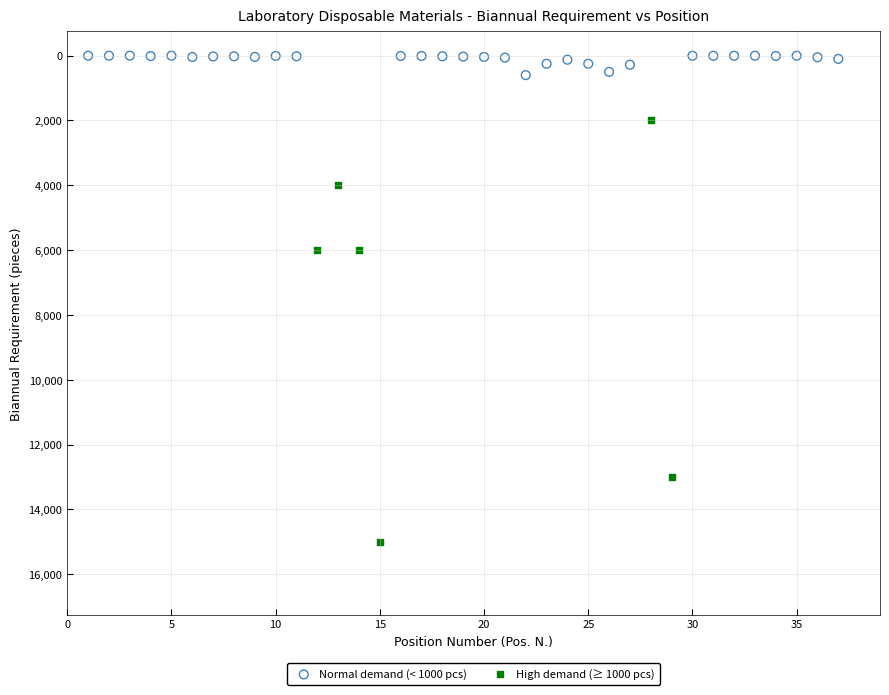

Which series has the widest spread of Y values?

High demand (≥ 1000 pcs)